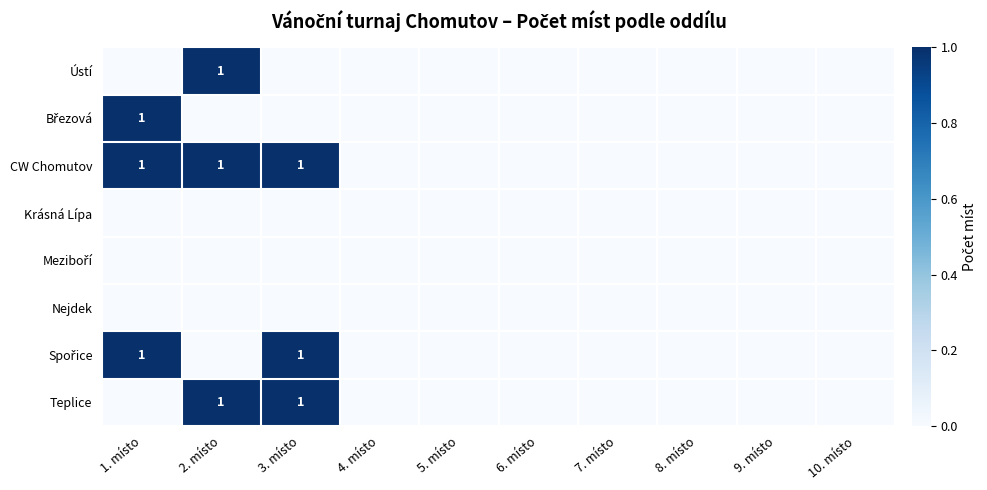

The Ústí series shows 0 at 5. místo. True or false?

True